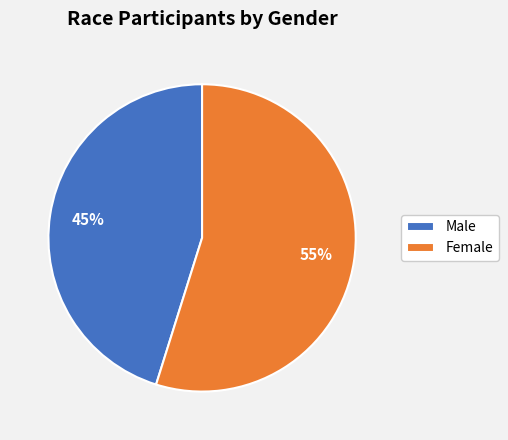

To the nearest percent, what is the combined percentage of Female and Male?

100%